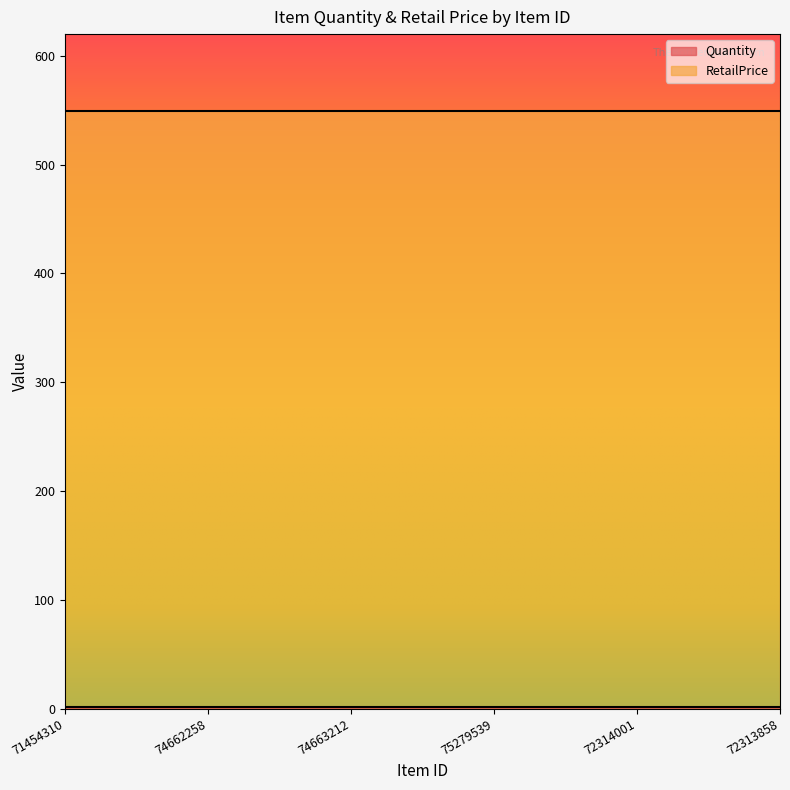

Which series has the largest total across all categories?

RetailPrice